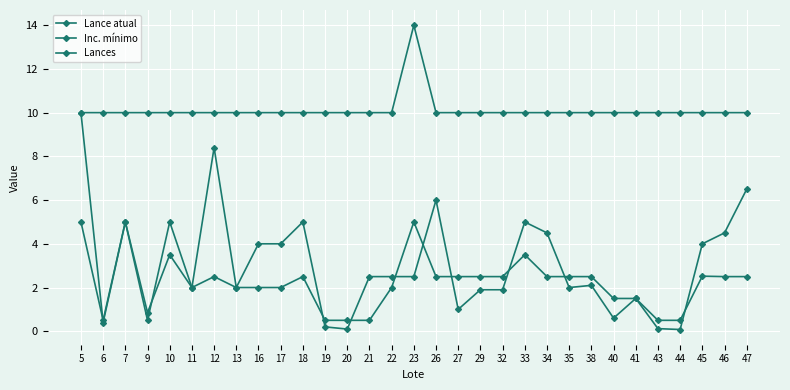

How many lines are shown in the chart?

3